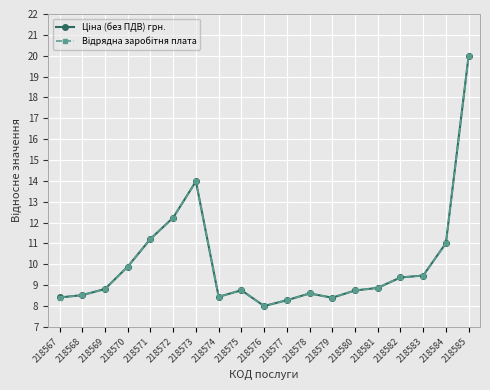

What is the smallest value displayed?

8.0